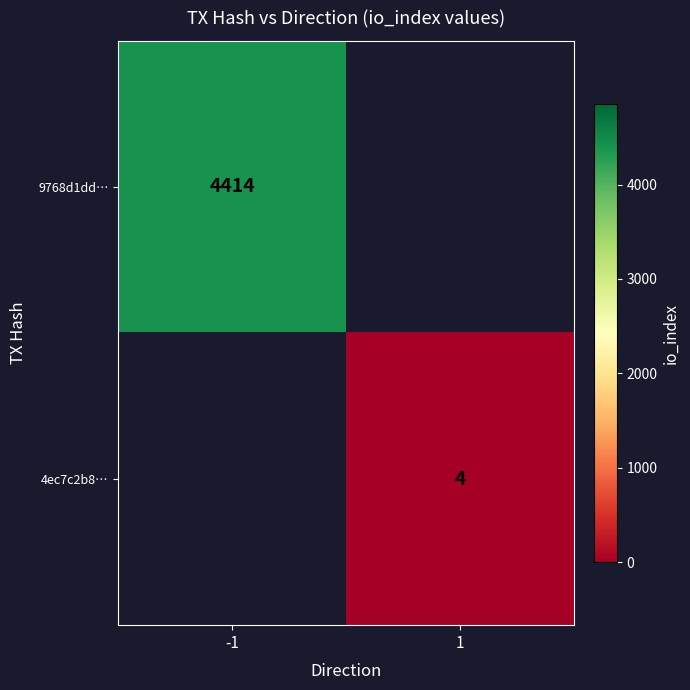

The 4ec7c2b8… series shows 4 at 1. True or false?

True